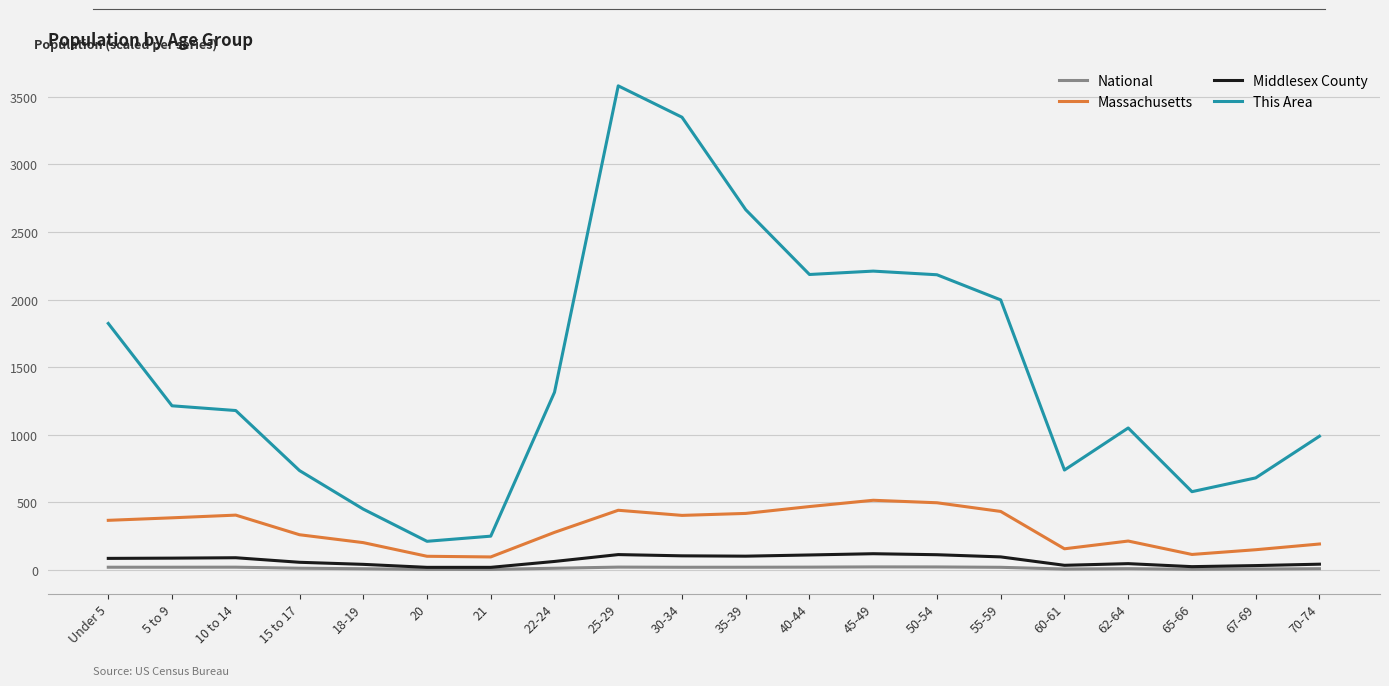

Where does the National series first go above 19?

Under 5